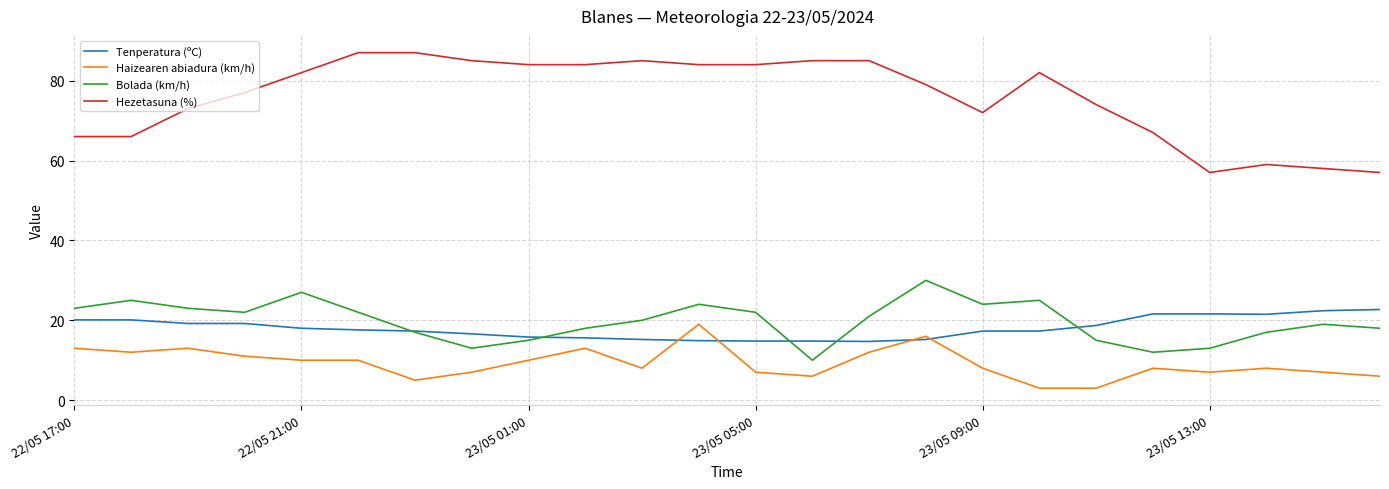

True or false: Bolada (km/h) and Hezetasuna (%) intersect in this chart.

False